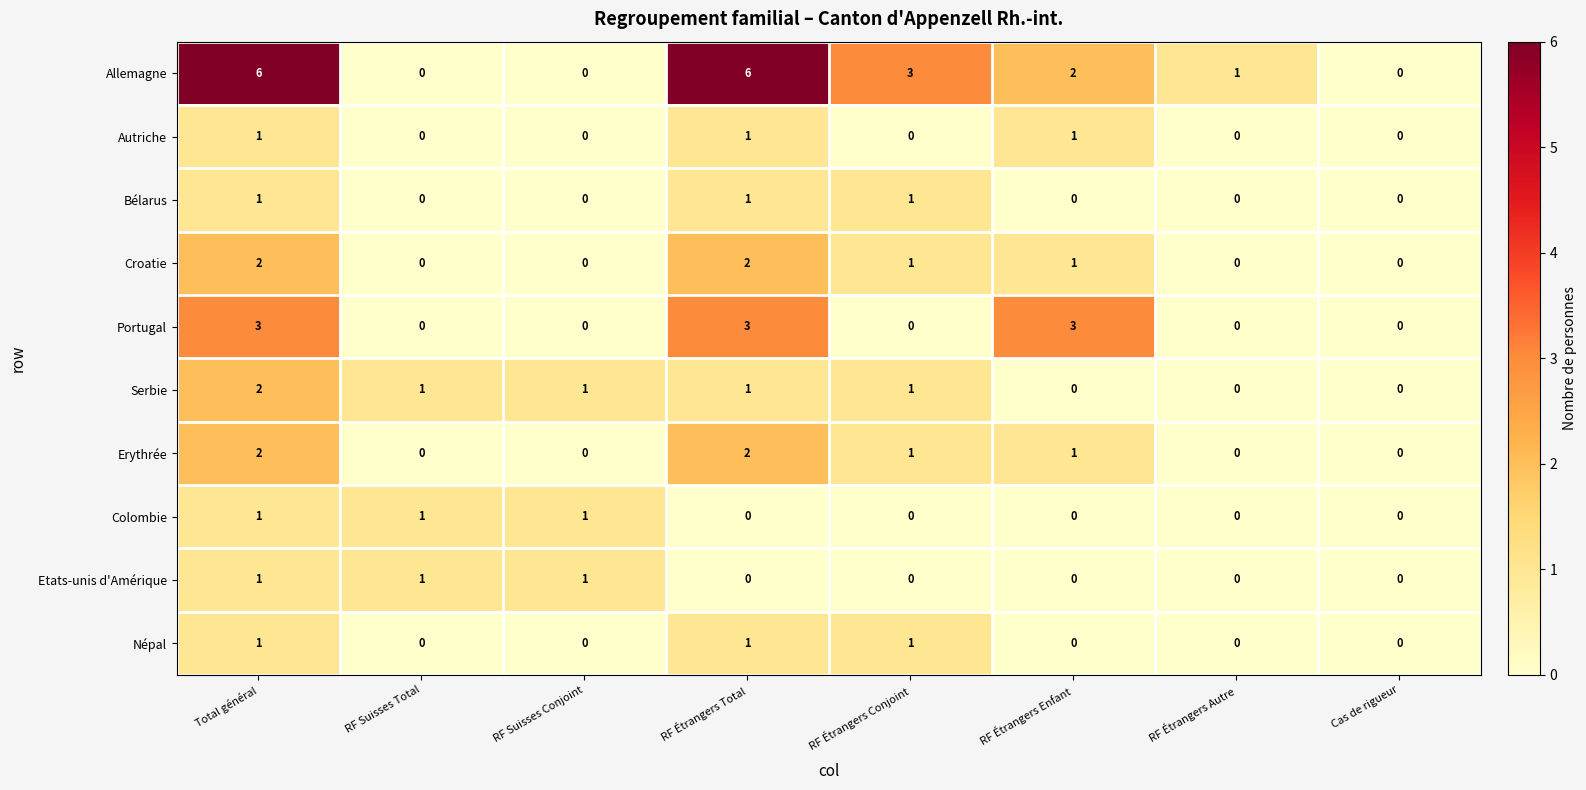

How many data points does each series have?

8